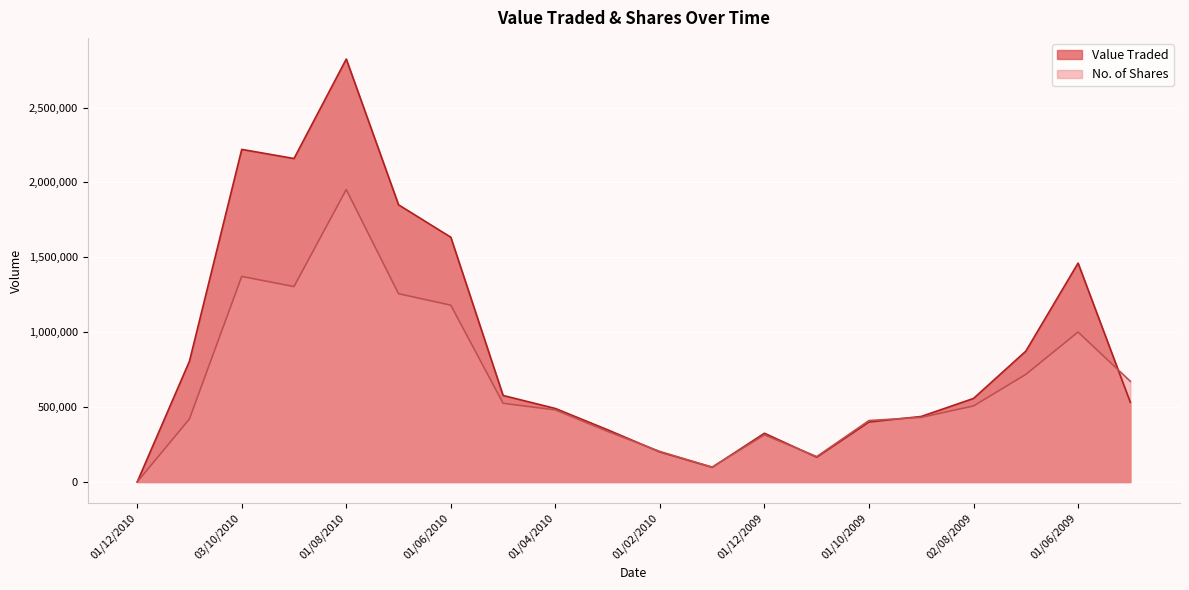

How many values in the No. of Shares series exceed 507974?

9